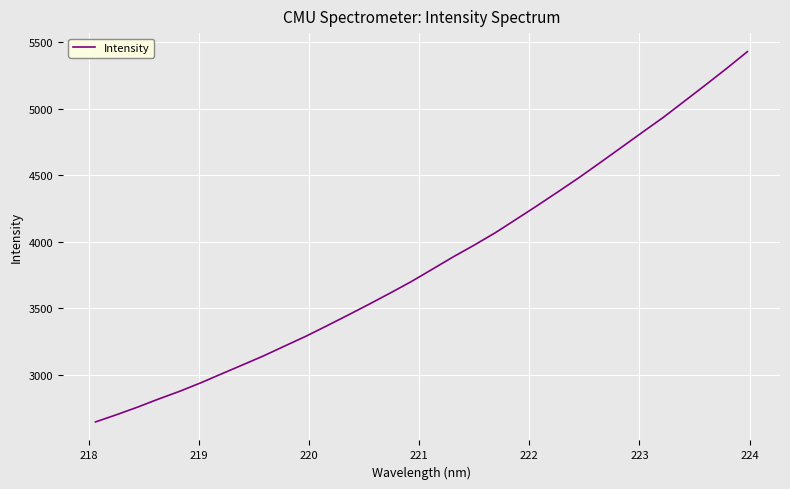

What is the difference between the maximum and minimum values?

2785.5